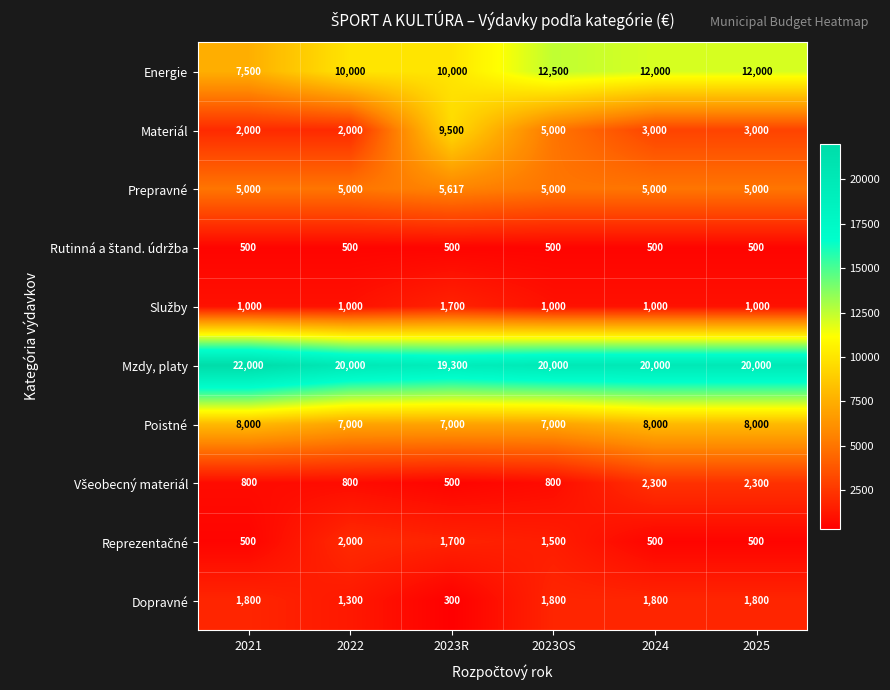

Read the Dopravné value at 2025.

1800